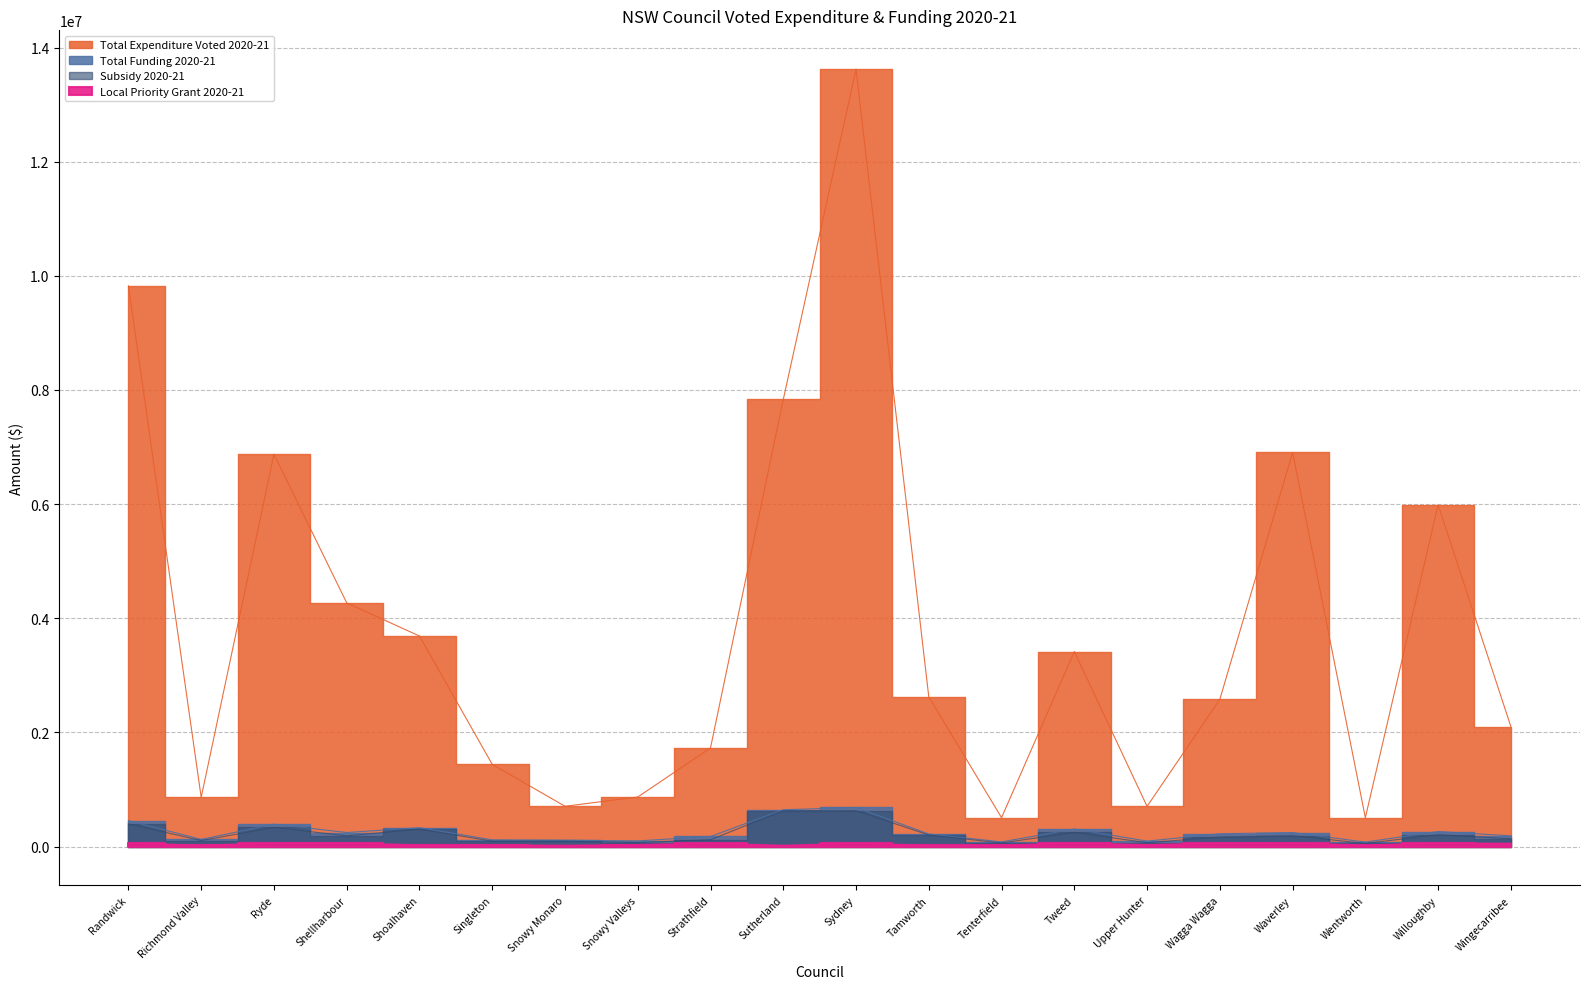

What is the sum of all Subsidy 2020-21 values?

4286909